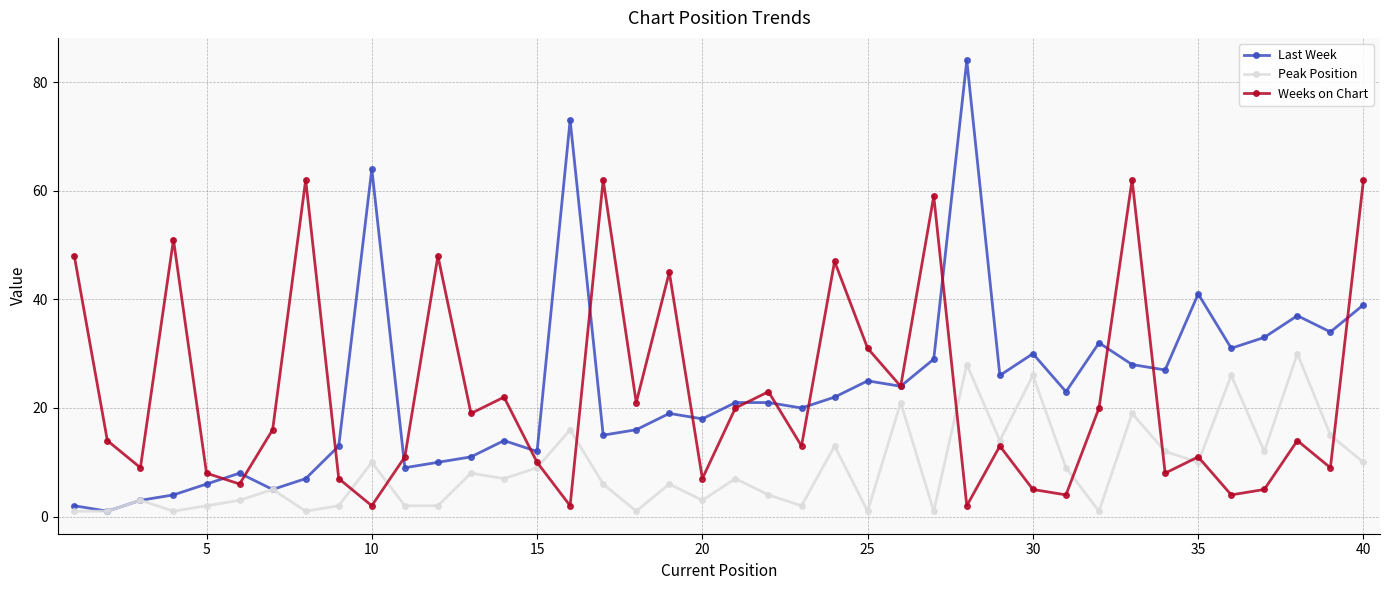

List the series in order of their peak value, lowest first.

Peak Position, Weeks on Chart, Last Week